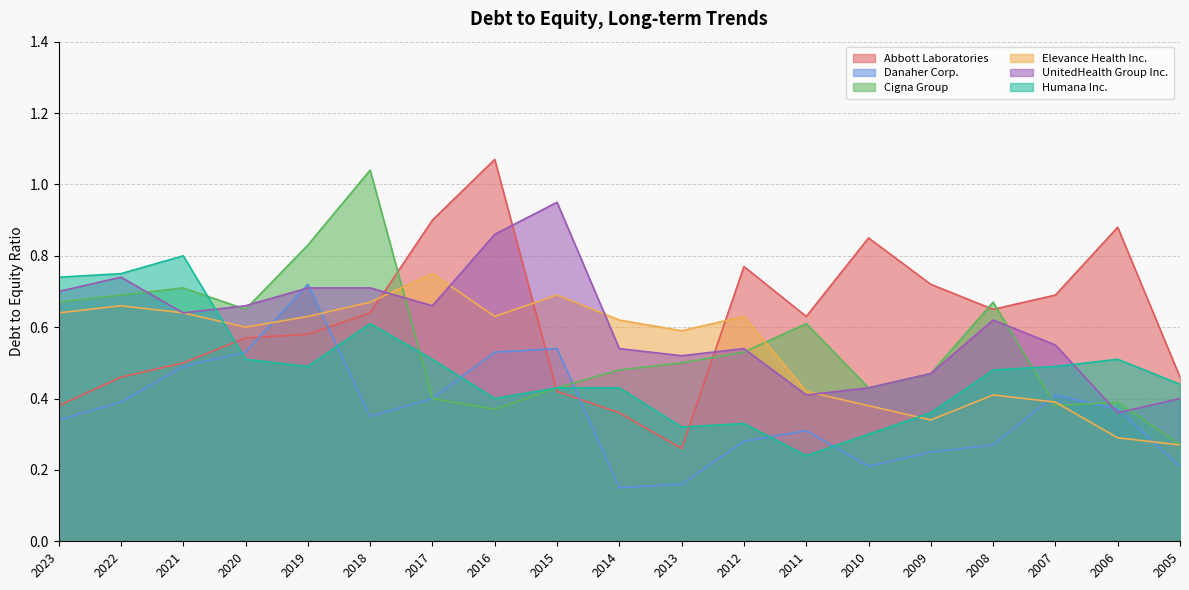

Does the chart have visible grid lines?

Yes